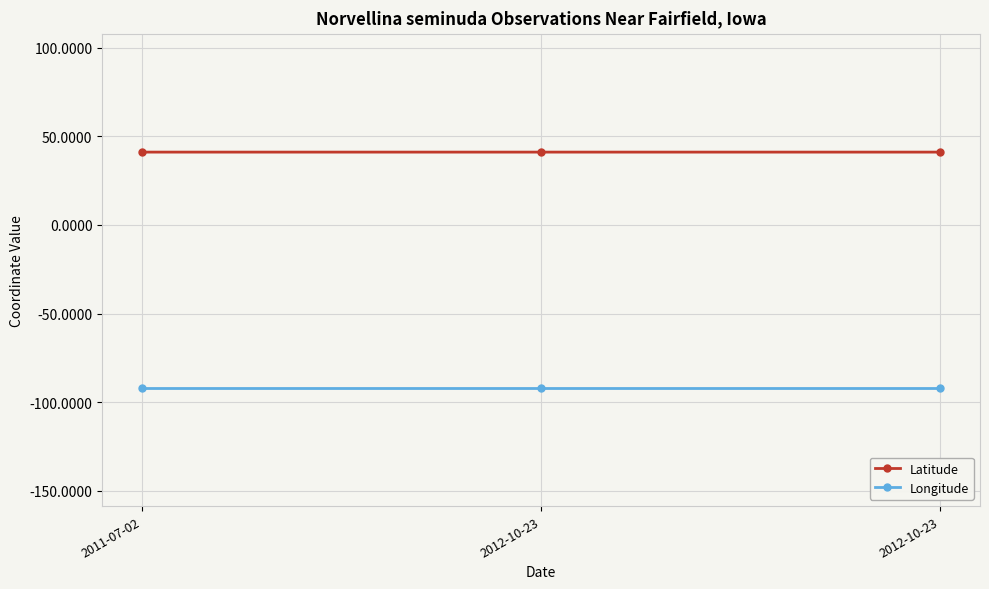

Between 2012-10-23 and 2011-07-02, which is larger?

2012-10-23